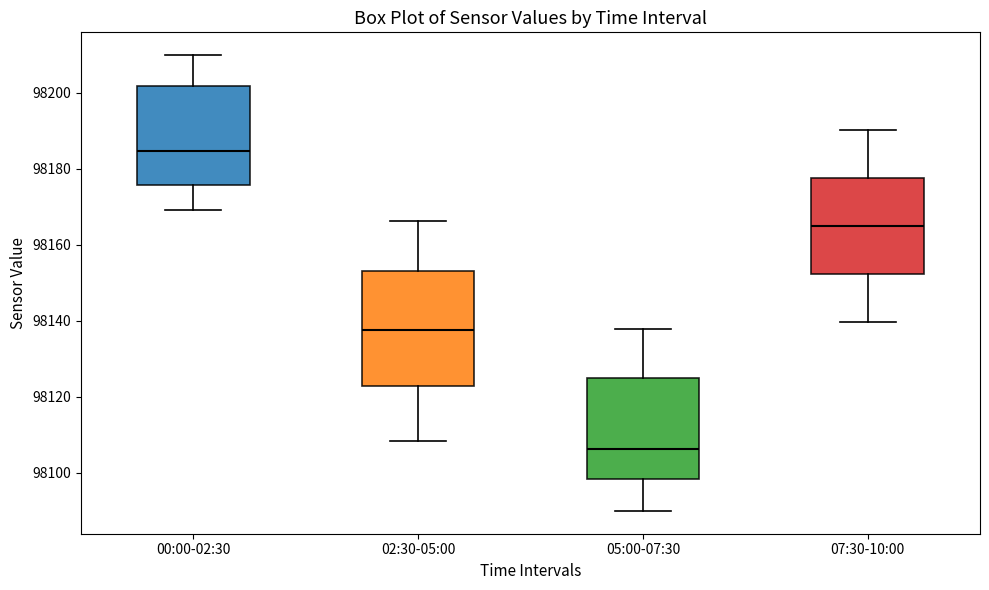

Which box's median line is the lowest?

05:00-07:30